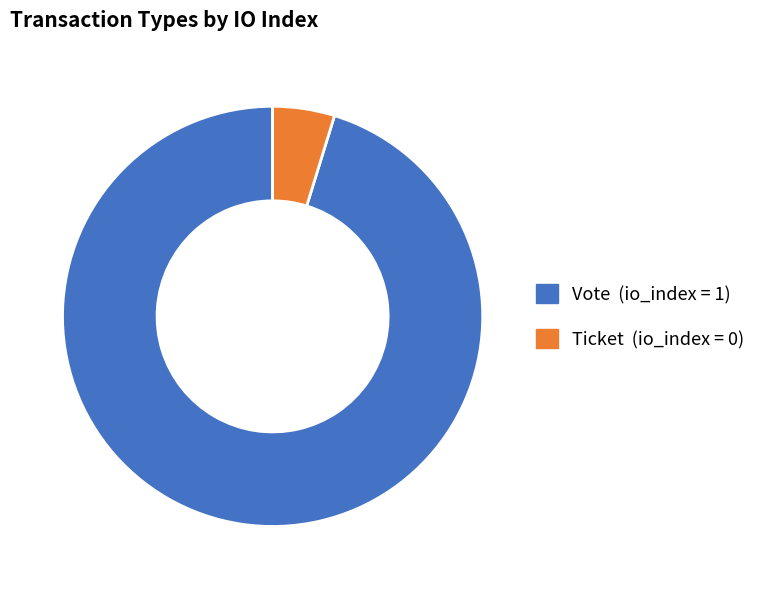

How many segments does this pie chart have?

2